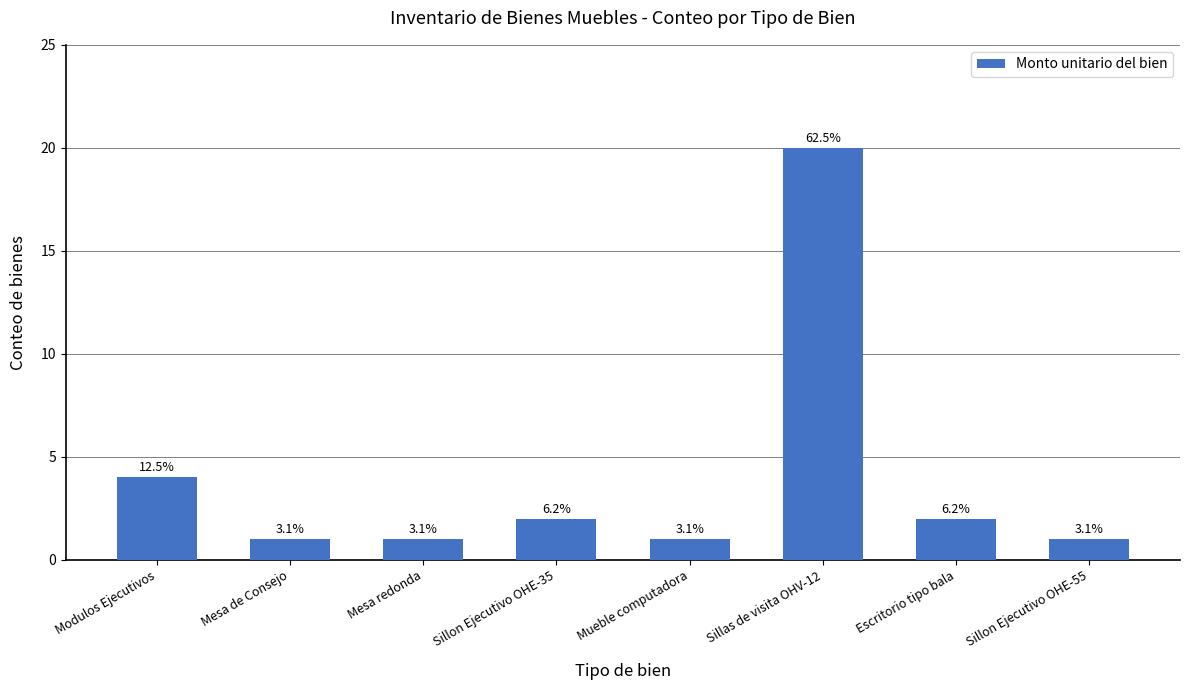

Does the chart contain any negative values?

No